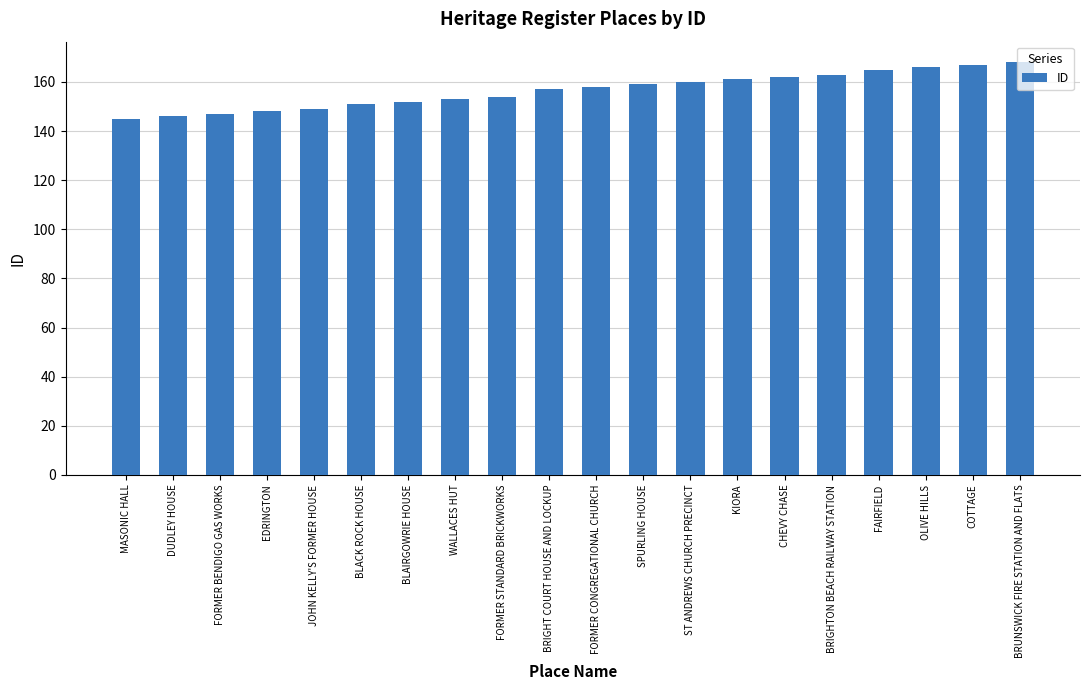

What is the value of the 11th bar from the left?

158